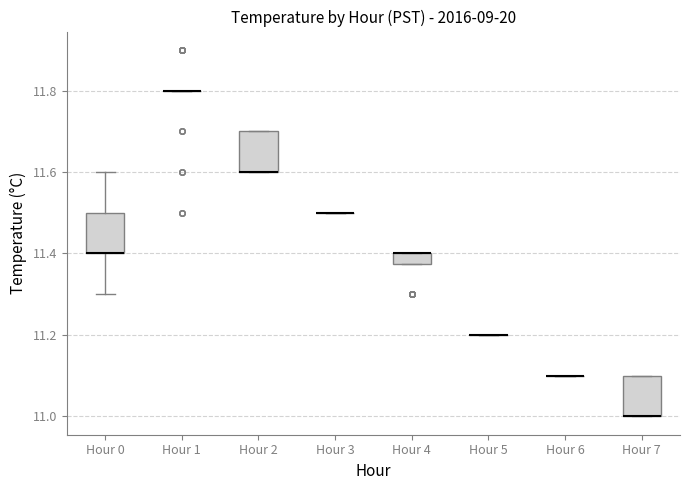

Where is the lower edge of the box for Hour 7 on the y-axis? The values are not printed on the chart, so give them approximately, as read against the axis.

11.00